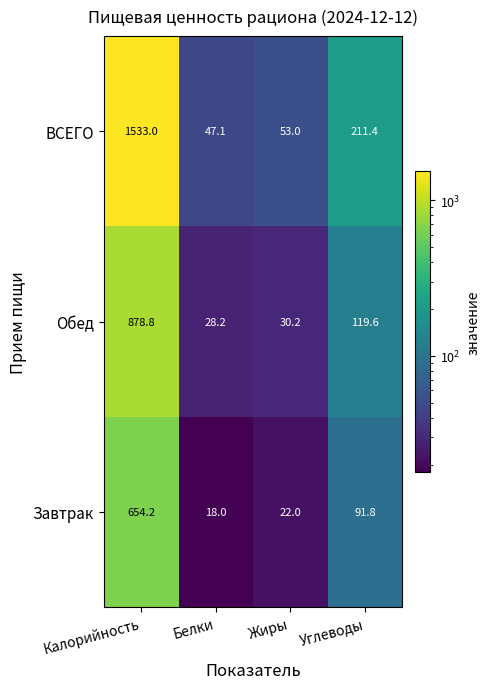

Reading left to right, list all the values displayed in this chart.

ВСЕГО: Калорийность=1533.0	Белки=47.1	Жиры=53.0	Углеводы=211.4
Обед: Калорийность=878.8	Белки=28.2	Жиры=30.2	Углеводы=119.6
Завтрак: Калорийность=654.2	Белки=18.0	Жиры=22.0	Углеводы=91.8